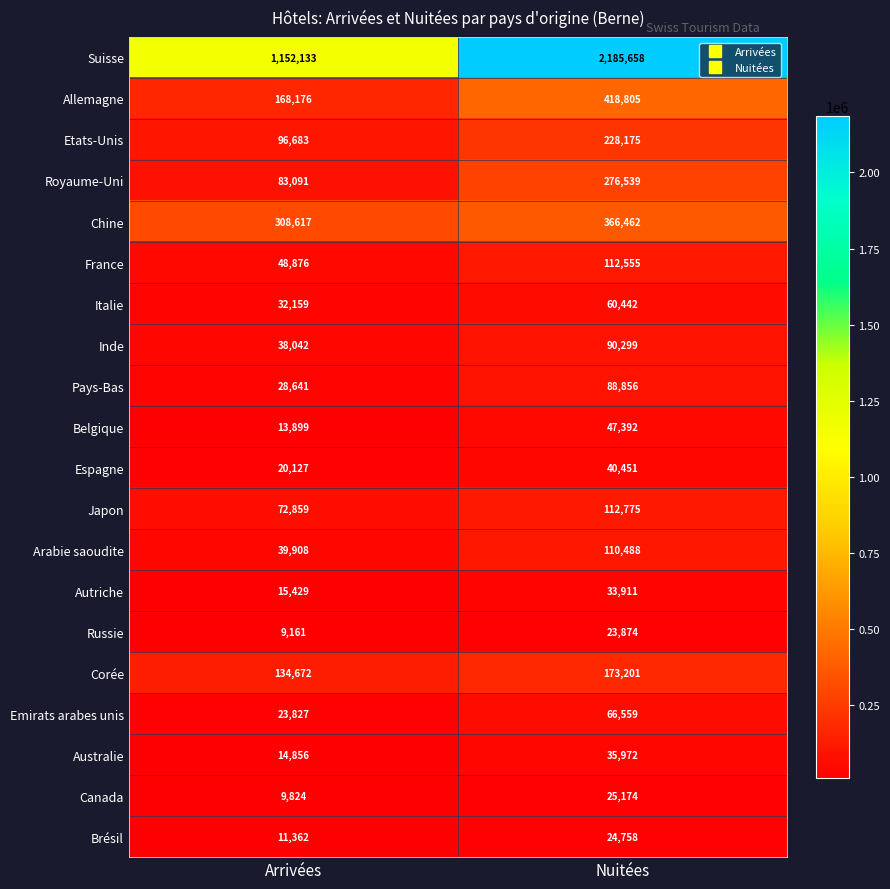

Which series has the largest total across all categories?

Suisse